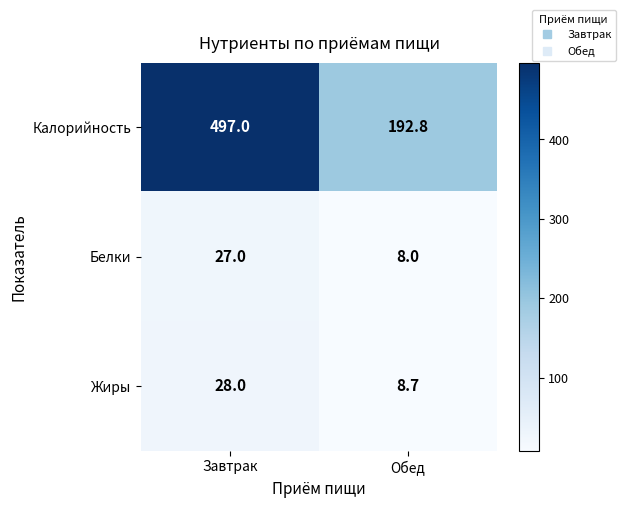

What is the difference between the maximum and minimum values in the Жиры series?

19.3